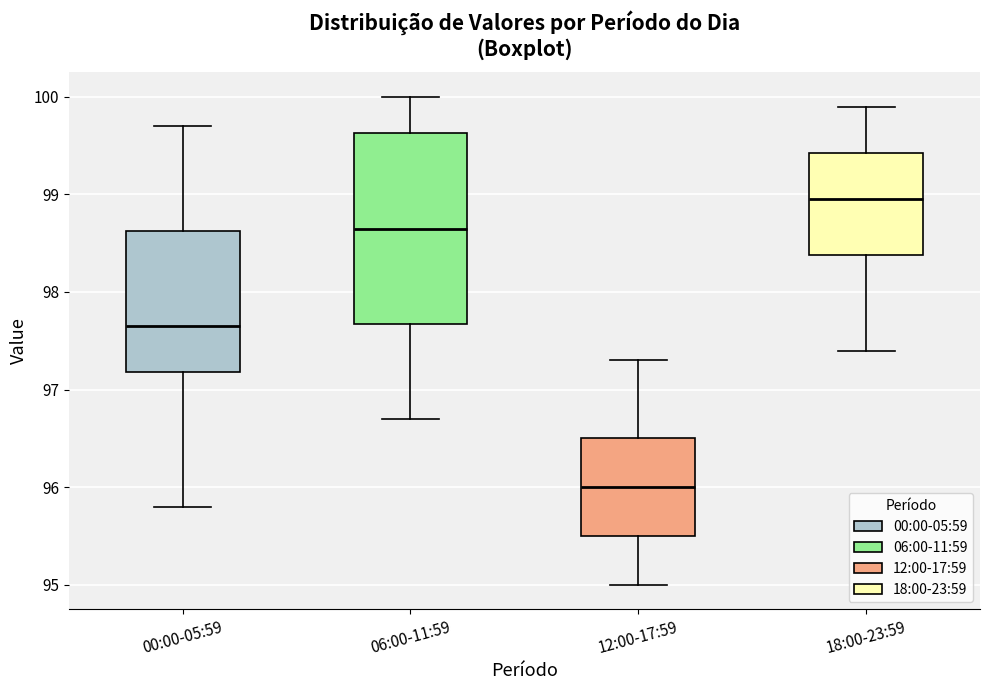

Reading left to right, transcribe this box plot: for each box, give where its median line is, the range the box spans, and where its two whiskers end, as read against the y-axis. The values are not printed on the chart, so give them approximately, as read against the axis.

00:00-05:59: median 97.7, box 97.2 to 98.6, whiskers 95.8 to 99.7
06:00-11:59: median 98.7, box 97.7 to 99.6, whiskers 96.7 to 100.0
12:00-17:59: median 96.0, box 95.5 to 96.5, whiskers 95.0 to 97.3
18:00-23:59: median 99.0, box 98.4 to 99.4, whiskers 97.4 to 99.9